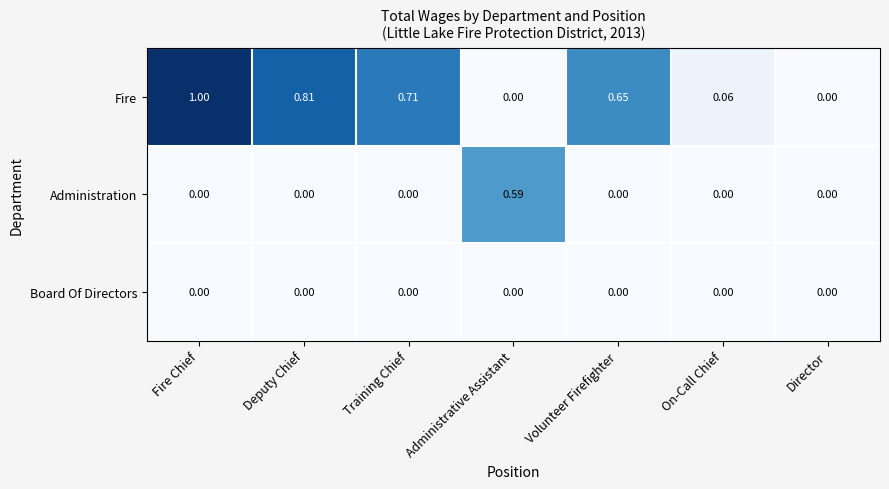

At which category is the sum across all series the highest?

Fire Chief